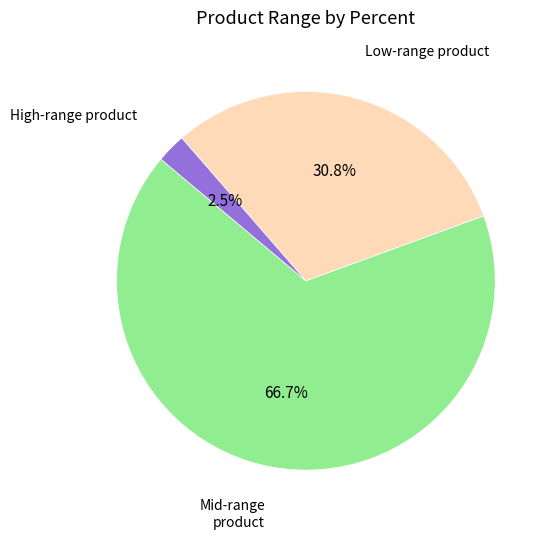

Is there any slice that represents more than half of the pie?

Yes